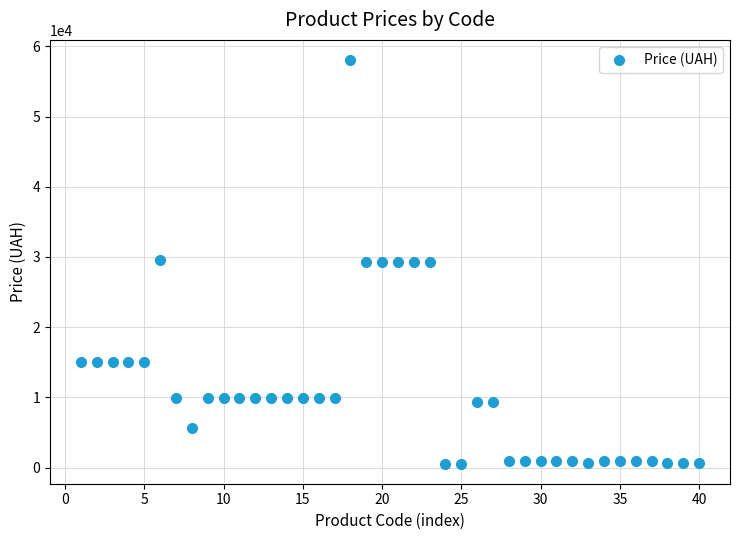

What is the range of X values (max minus min)?

39.0